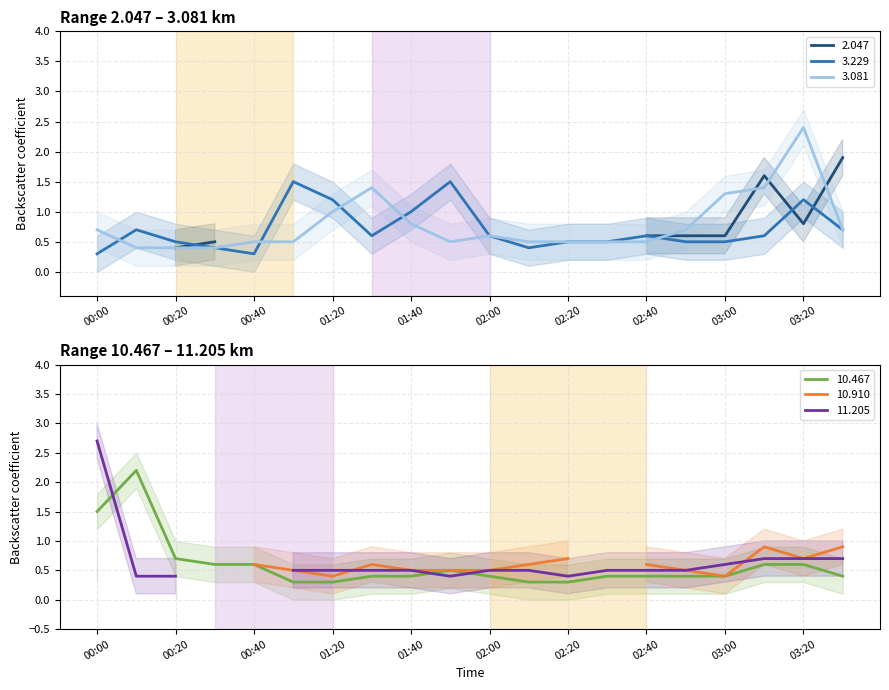

Is the value of 3.229 at 01:20 greater than the value of 3.081 at 00:20?

Yes